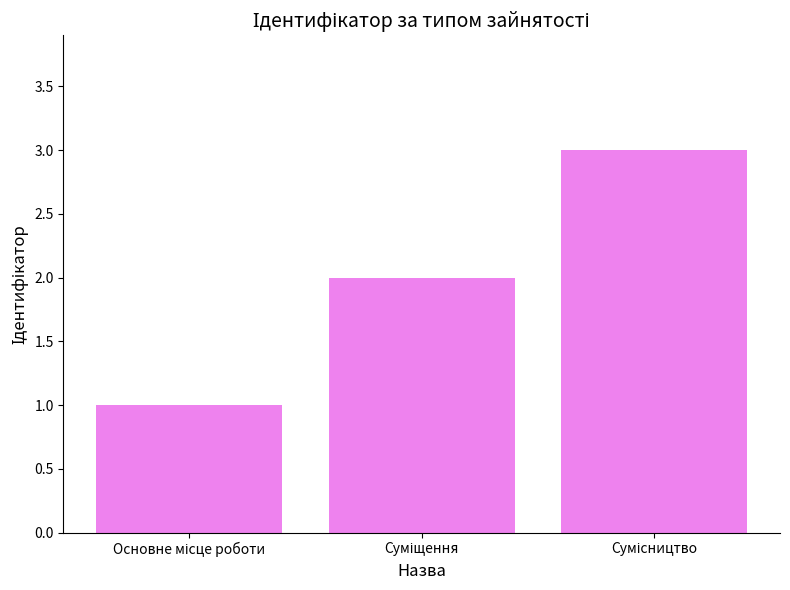

What is the greatest value displayed?

3